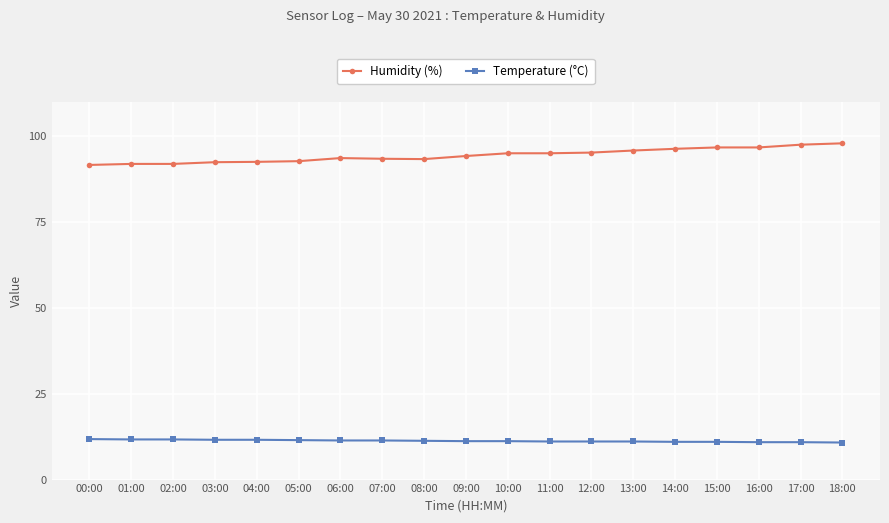

What is the label of the 8th point from the left?

07:00